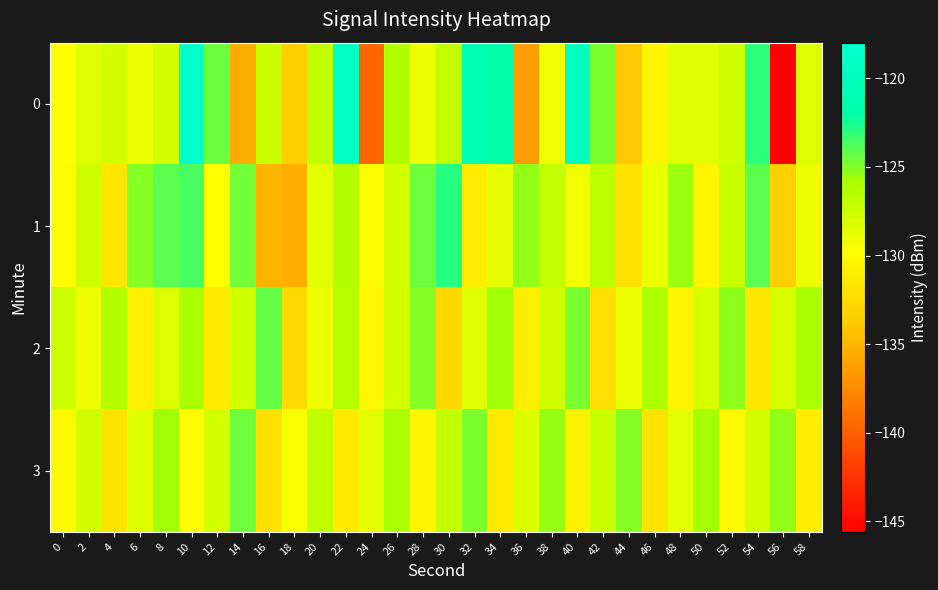

Reading left to right, list all the values displayed in this chart.

0: 0=-129.9	2=-128.3	4=-127.7	6=-128.9	8=-127.8	10=-118.0	12=-124.4	14=-135.5	16=-127.5	18=-133.4	20=-126.9	22=-118.9	24=-139.6	26=-126.2	28=-129.0	30=-126.9	32=-120.9	34=-122.0	36=-136.4	38=-129.3	40=-119.6	42=-124.8	44=-133.9	46=-130.5	48=-128.4	50=-128.4	52=-127.5	54=-123.0	56=-145.6	58=-128.1
1: 0=-130.0	2=-127.6	4=-131.7	6=-125.0	8=-124.1	10=-123.7	12=-129.9	14=-124.6	16=-135.1	18=-135.3	20=-128.5	22=-126.3	24=-130.1	26=-127.8	28=-124.5	30=-122.9	32=-131.2	34=-128.7	36=-125.4	38=-127.1	40=-129.3	42=-126.8	44=-132.1	46=-128.9	48=-125.6	50=-130.7	52=-127.3	54=-124.1	56=-133.5	58=-129.0
2: 0=-127.5	2=-129.1	4=-126.3	6=-130.8	8=-128.2	10=-125.9	12=-131.4	14=-127.7	16=-124.3	18=-132.6	20=-129.1	22=-126.5	24=-130.2	26=-127.9	28=-125.1	30=-132.8	32=-128.4	34=-125.7	36=-131.1	38=-127.6	40=-124.8	42=-132.3	44=-128.9	46=-126.1	48=-130.5	50=-128.0	52=-125.3	54=-131.7	56=-128.1	58=-125.9
3: 0=-130.2	2=-127.6	4=-131.9	6=-128.3	8=-125.7	10=-130.1	12=-127.8	14=-124.5	16=-132.2	18=-129.6	20=-126.9	22=-131.3	24=-128.7	26=-126.0	28=-130.4	30=-127.1	32=-124.8	34=-131.5	36=-128.2	38=-125.5	40=-130.8	42=-127.4	44=-125.1	46=-131.9	48=-128.6	50=-125.8	52=-130.2	54=-127.7	56=-125.4	58=-131.1